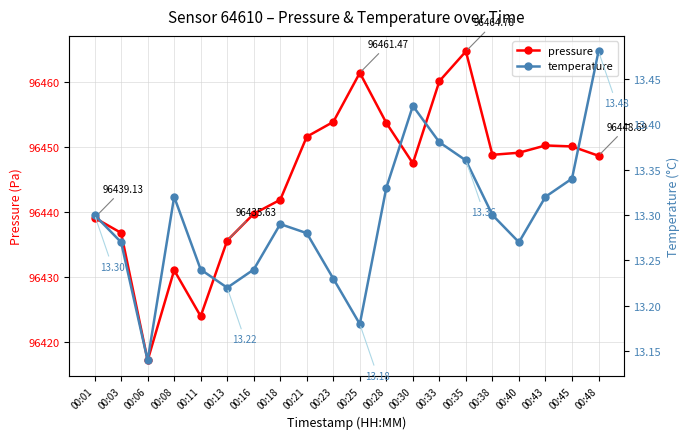

How many values in the pressure series are below 96448?

9